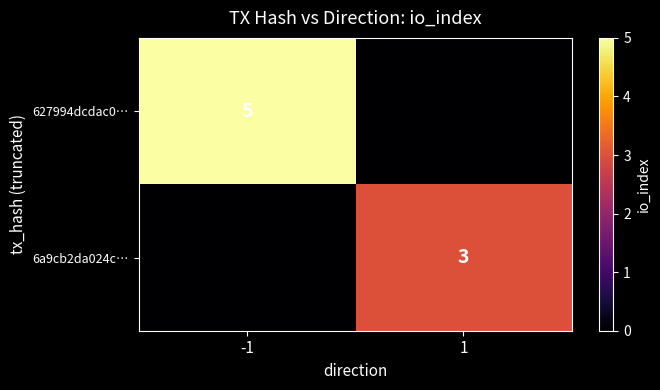

Is the value of 6a9cb2da024c… at 1 greater than the value of 627994dcdac0… at -1?

No